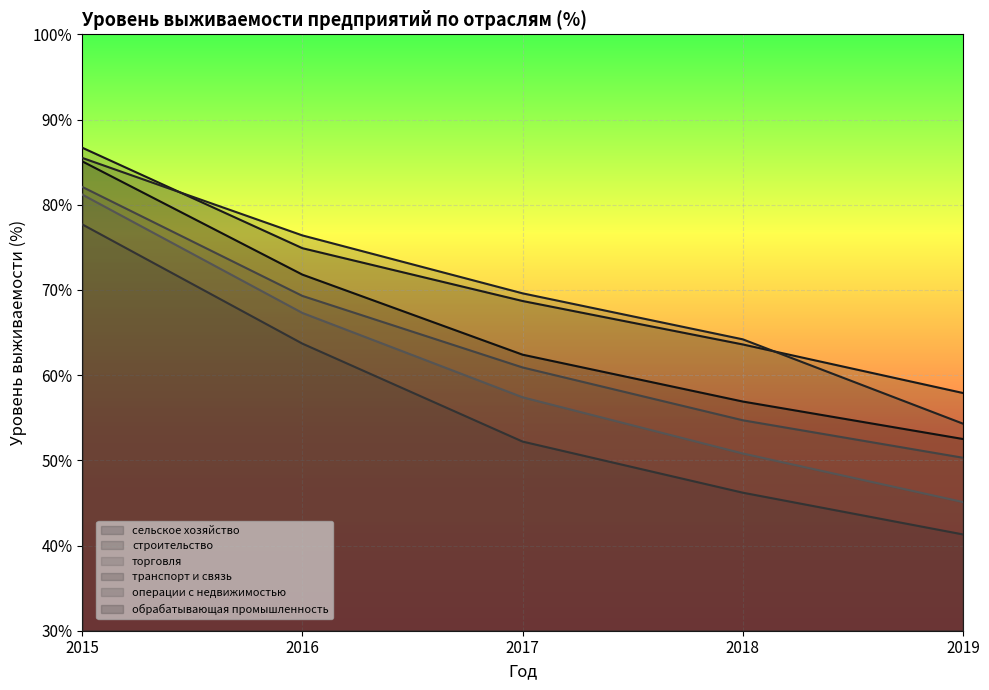

Is the value of обрабатывающая промышленность at 2017 greater than the value of операции с недвижимостью at 2018?

Yes